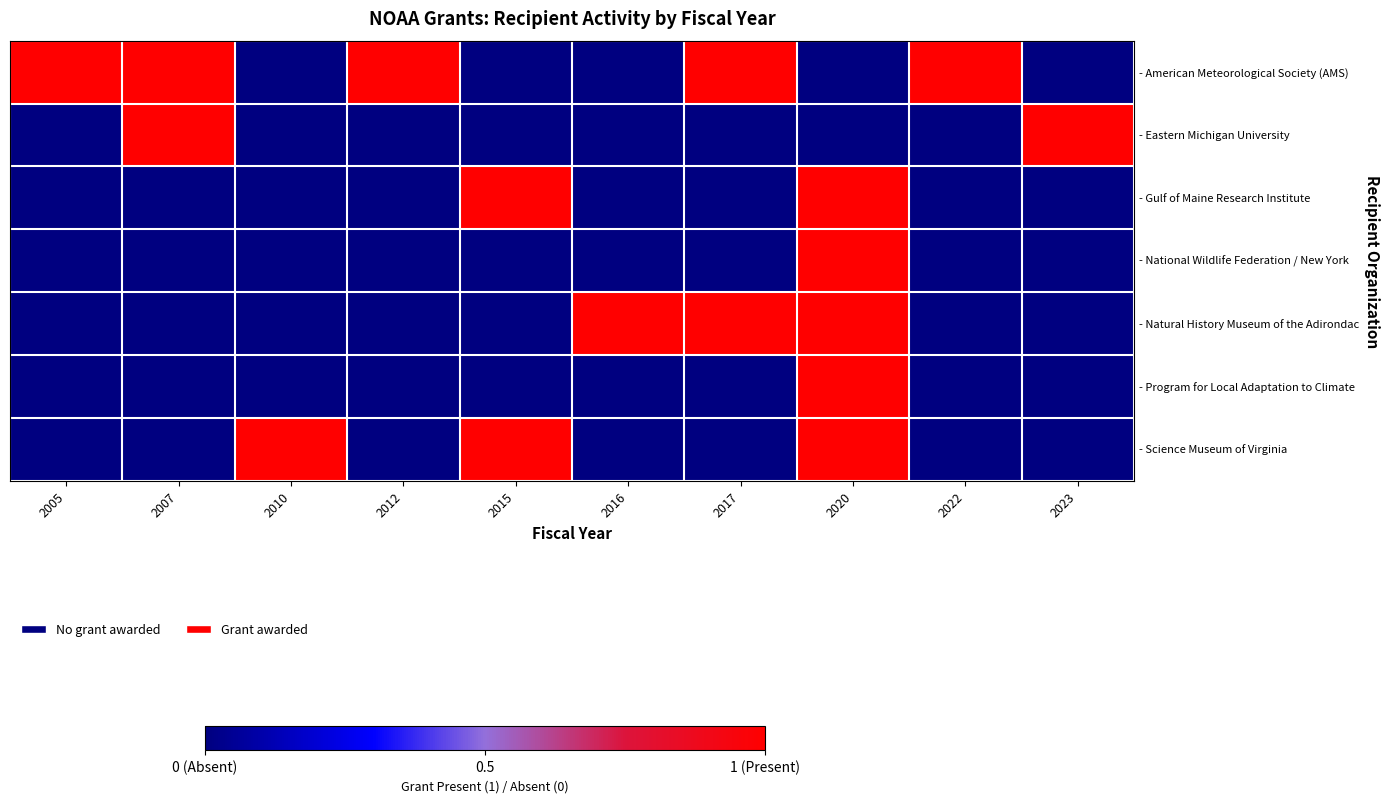

Rank the series at 2015 from highest to lowest value.

- Gulf of Maine Research Institute, - Science Museum of Virginia, - American Meteorological Society (AMS), - Eastern Michigan University, - National Wildlife Federation / New York, - Natural History Museum of the Adirondac, - Program for Local Adaptation to Climate